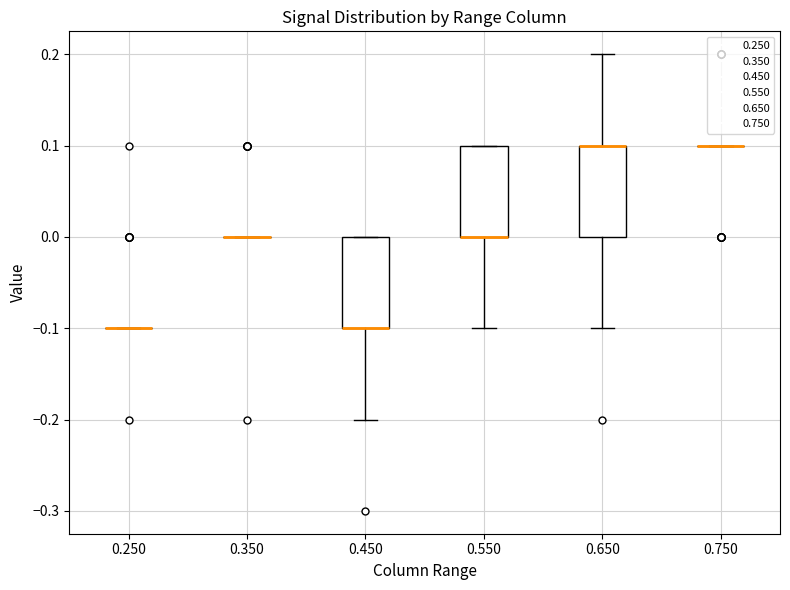

Reading left to right, read every box against the y-axis: the position of its median line, the range the box covers, and the ends of its whiskers. The values are not printed on the chart, so give them approximately, as read against the axis.

0.250: box collapsed to a line at -0.1, whiskers -0.1 to -0.1
0.350: box collapsed to a line at 0.0, whiskers 0.0 to 0.0
0.450: median -0.1 (drawn on the box's lower edge), box -0.1 to 0.0, whiskers -0.2 to 0.0
0.550: median 0.0 (drawn on the box's lower edge), box 0.0 to 0.1, whiskers -0.1 to 0.1
0.650: median 0.1 (drawn on the box's upper edge), box 0.0 to 0.1, whiskers -0.1 to 0.2
0.750: box collapsed to a line at 0.1, whiskers 0.1 to 0.1